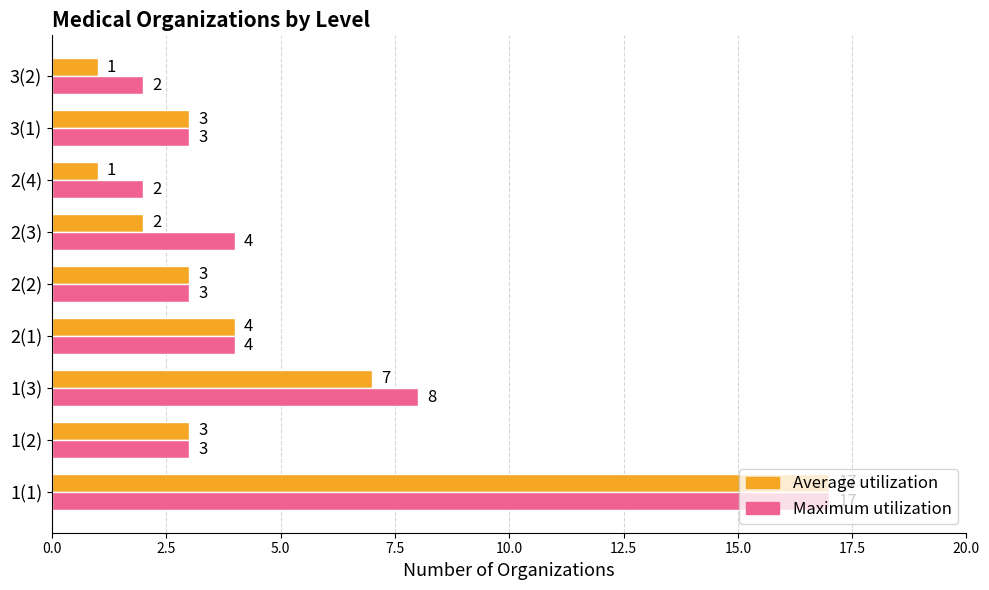

How many data points in Average utilization are less than 3?

3